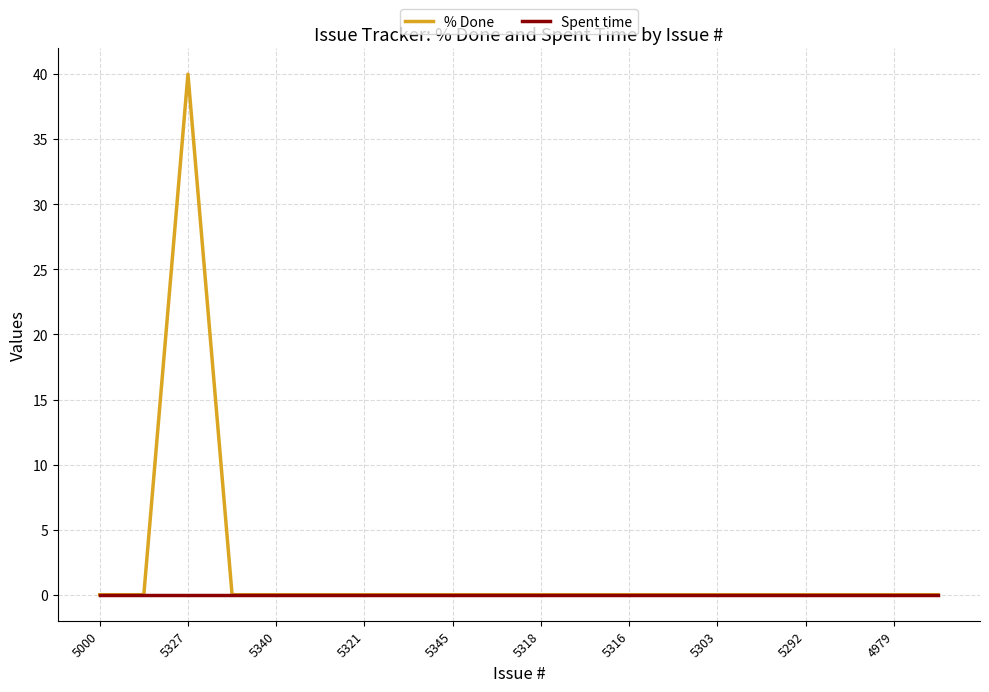

Rank the series by their maximum value, from highest to lowest.

% Done, Spent time